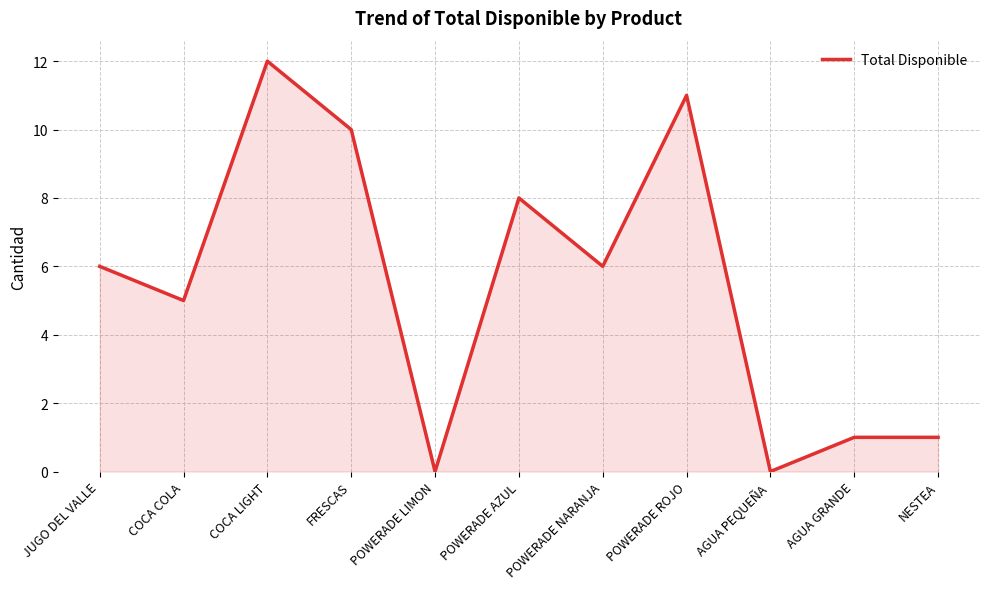

Which has a higher value, AGUA PEQUEÑA or COCA LIGHT?

COCA LIGHT